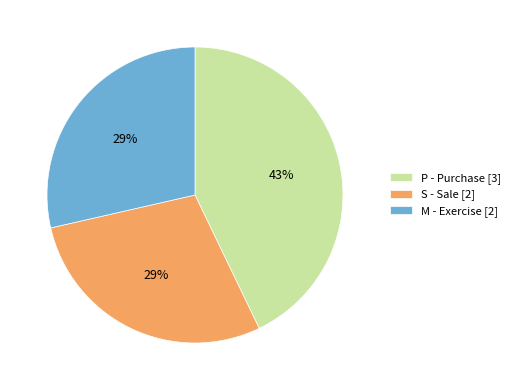

What percentage is the M - Exercise [2] slice, to the nearest percent?

29%